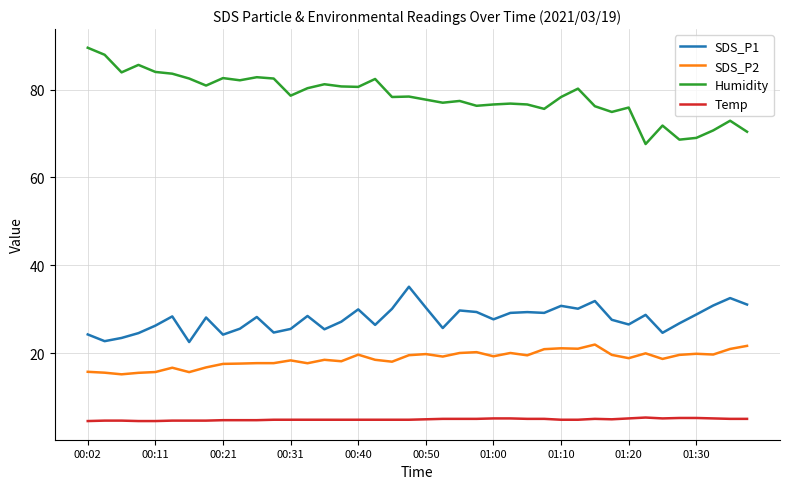

What is the smallest value displayed?

4.6